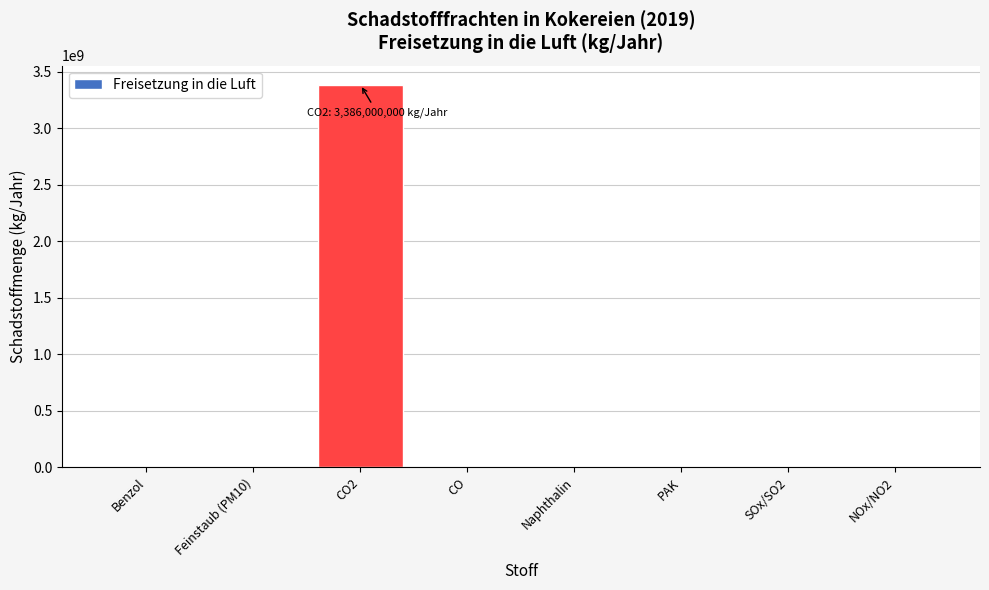

Which category has the highest value across all series?

CO2